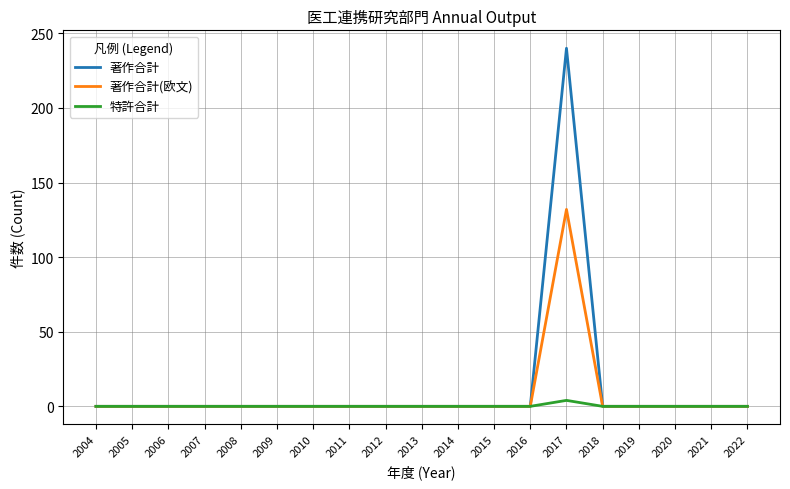

List the series in order of their overall mean, highest first.

著作合計, 著作合計(欧文), 特許合計